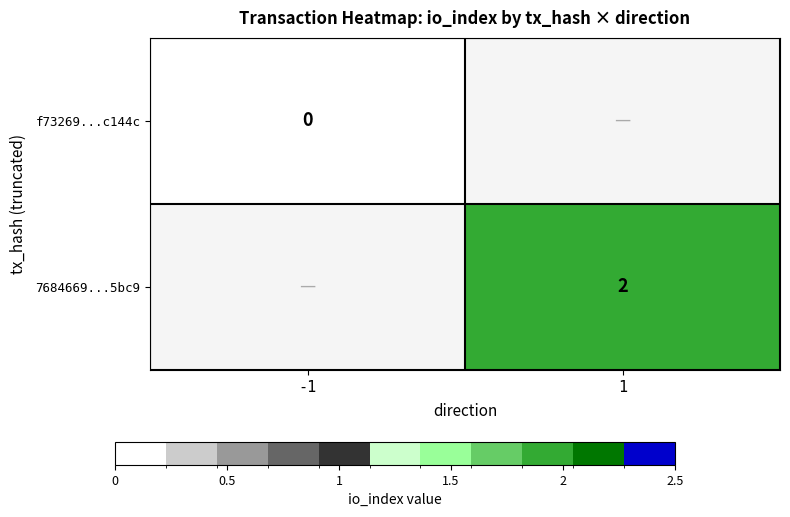

Count the number of categories in the chart.

2